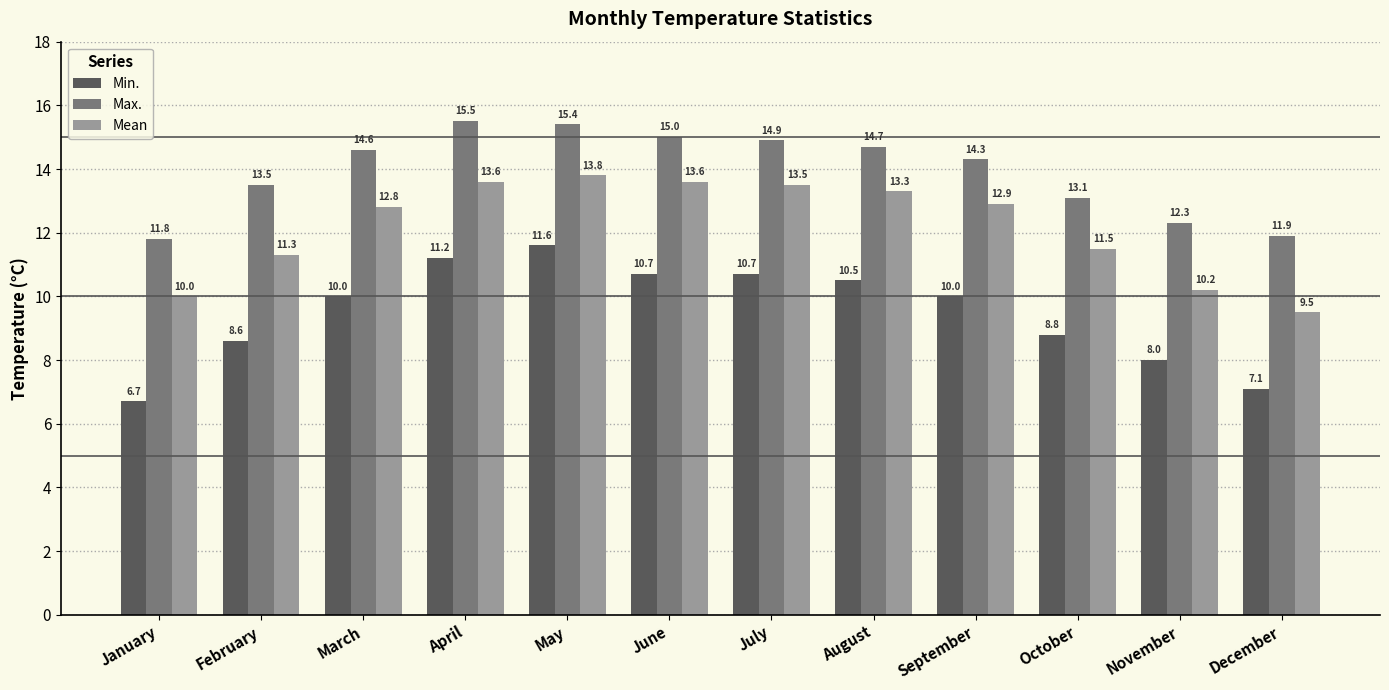

Reading right to left, what are all the values shown in this chart?

Min.: 7.1	8.0	8.8	10.0	10.5	10.7	10.7	11.6	11.2	10.0	8.6	6.7
Max.: 11.9	12.3	13.1	14.3	14.7	14.9	15.0	15.4	15.5	14.6	13.5	11.8
Mean: 9.5	10.2	11.5	12.9	13.3	13.5	13.6	13.8	13.6	12.8	11.3	10.0